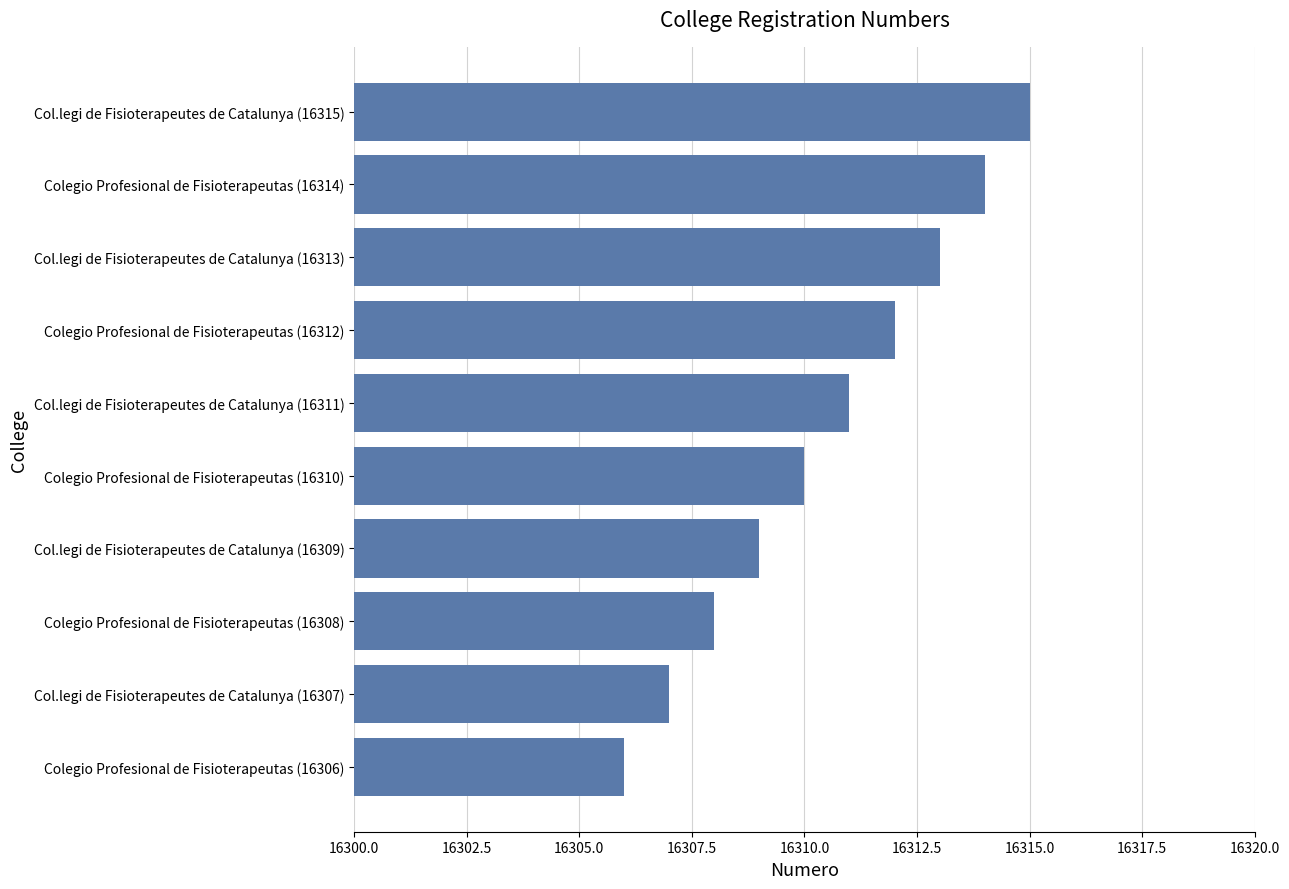

Reading top to bottom, transcribe all the data shown in this chart.

Col.legi de Fisioterapeutes de Catalunya (16315)=16315	Colegio Profesional de Fisioterapeutas (16314)=16314	Col.legi de Fisioterapeutes de Catalunya (16313)=16313	Colegio Profesional de Fisioterapeutas (16312)=16312	Col.legi de Fisioterapeutes de Catalunya (16311)=16311	Colegio Profesional de Fisioterapeutas (16310)=16310	Col.legi de Fisioterapeutes de Catalunya (16309)=16309	Colegio Profesional de Fisioterapeutas (16308)=16308	Col.legi de Fisioterapeutes de Catalunya (16307)=16307	Colegio Profesional de Fisioterapeutas (16306)=16306